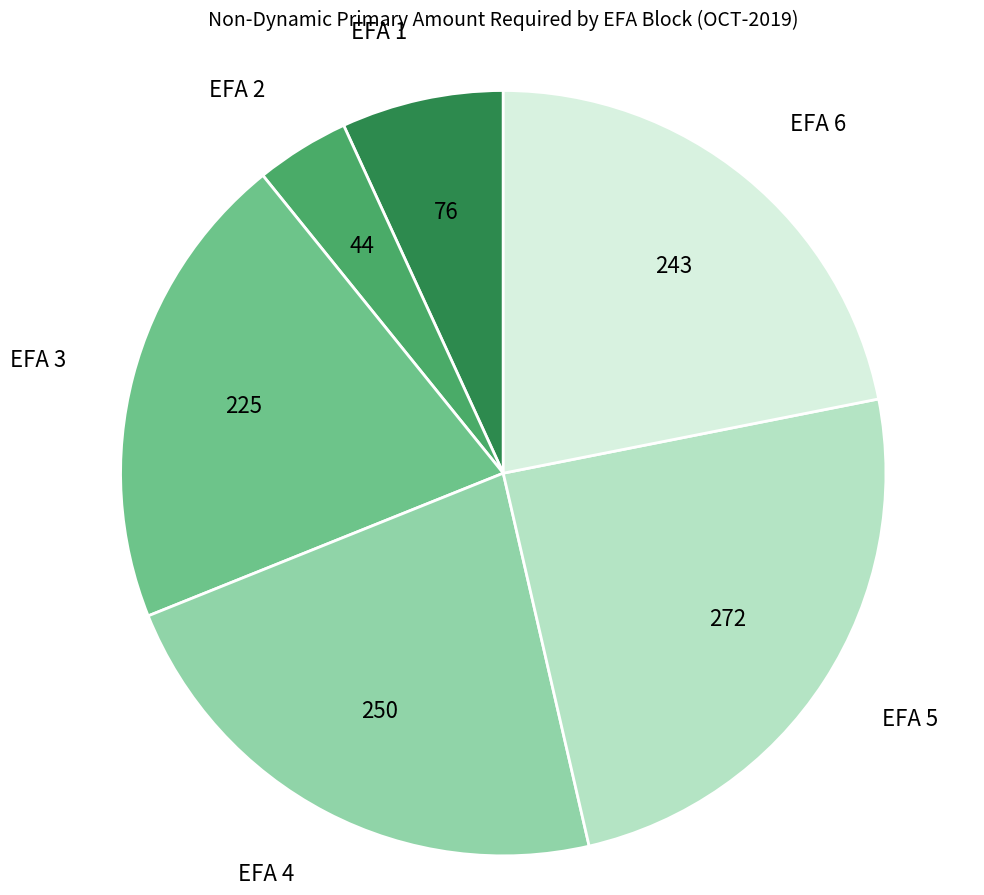

Is there any slice that represents more than half of the pie?

No